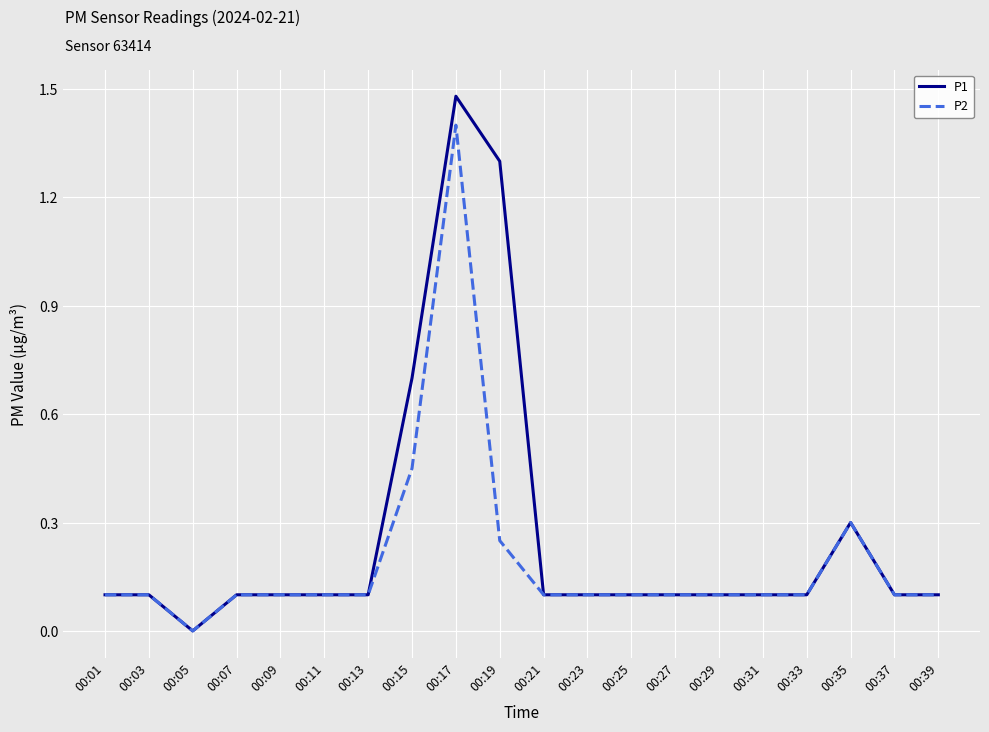

What is the total value across all series at 00:19?

1.6